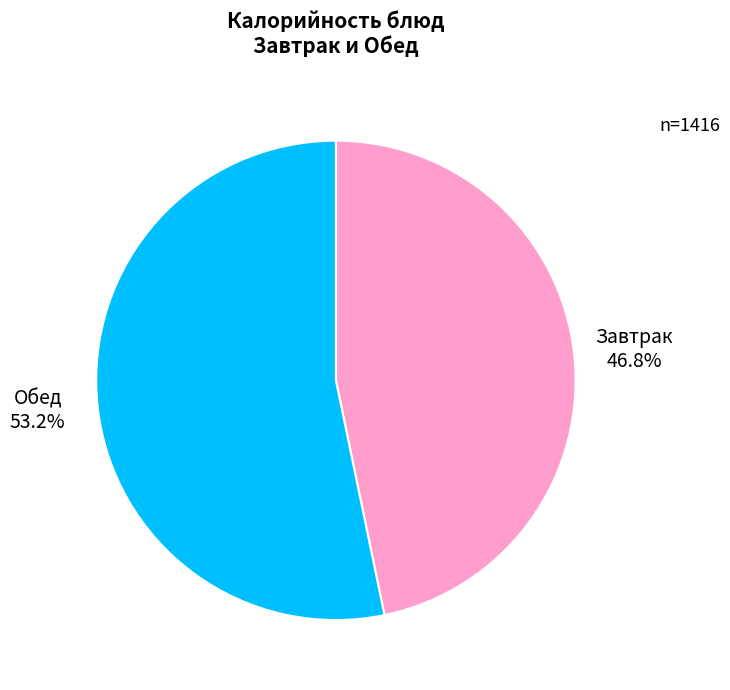

Count the number of slices in the pie.

2